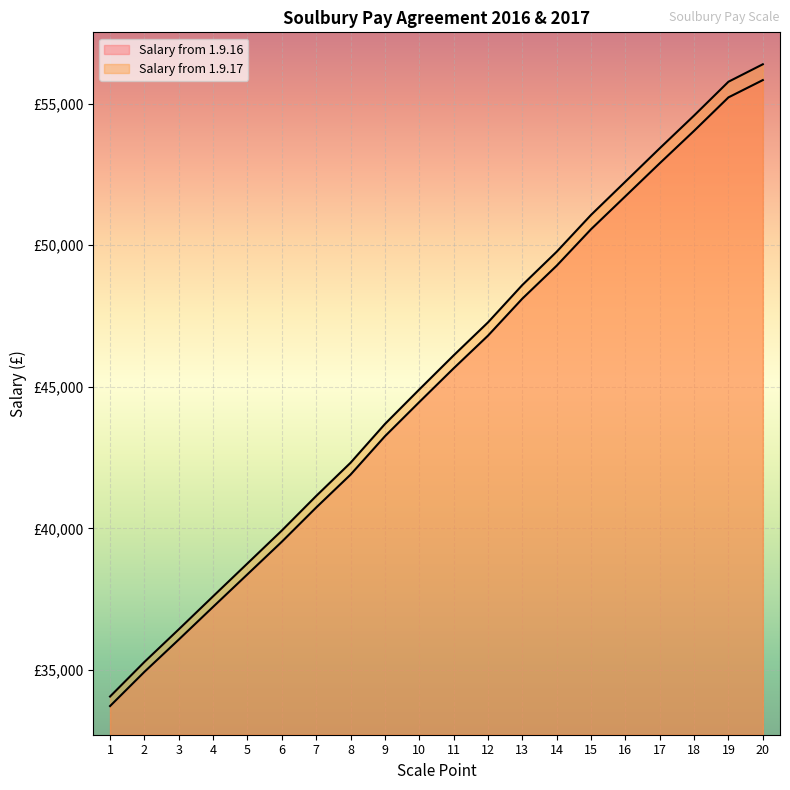

Where is Salary from 1.9.17 nearest to the value 45229?

10